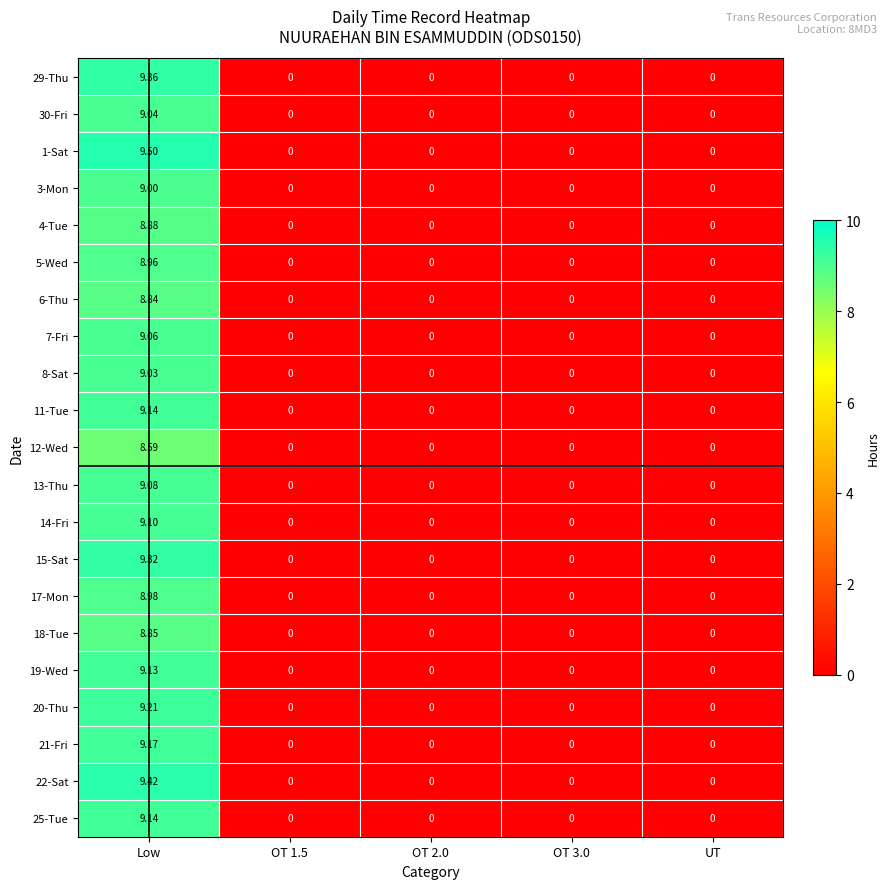

At which category is the sum across all series the highest?

Low